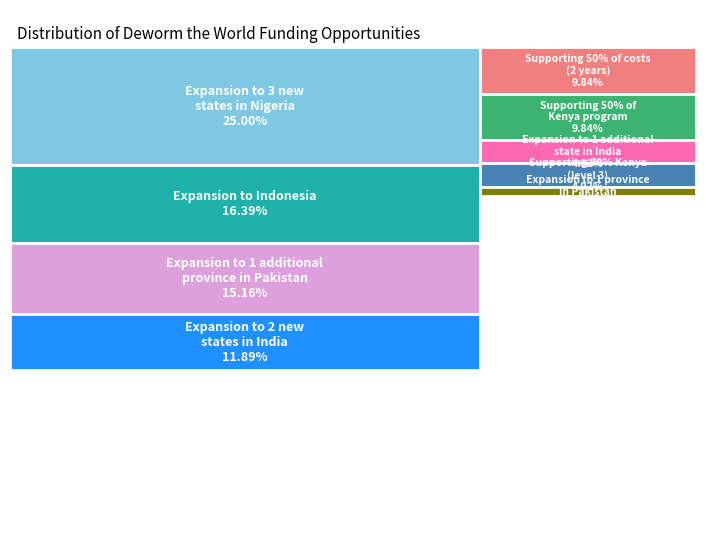

Rank the categories by value from lowest to highest.

Expansion to 1 province
in Pakistan, Expansion to 1 additional
state in India, Supporting 50% Kenya
(level 3), Supporting 50% of costs
(2 years), Supporting 50% of
Kenya program, Expansion to 2 new
states in India, Expansion to 1 additional
province in Pakistan, Expansion to Indonesia, Expansion to 3 new
states in Nigeria